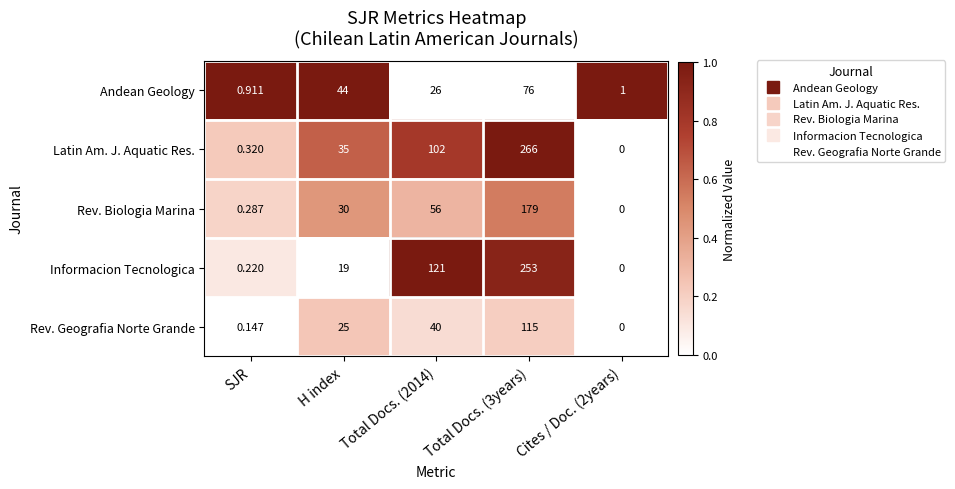

Which series has the largest range (max minus min)?

Latin Am. J. Aquatic Res.